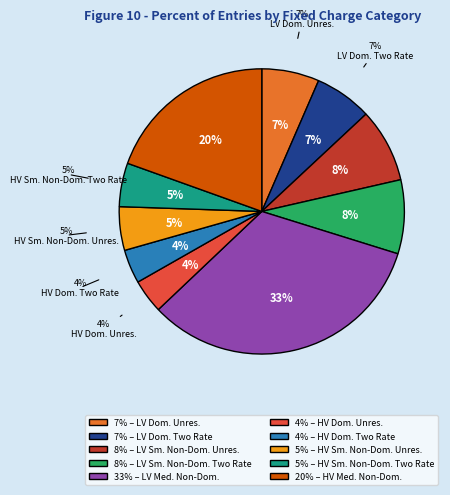

To the nearest percent, what percentage of the pie is LDNO LV: Domestic Two Rate?

7%